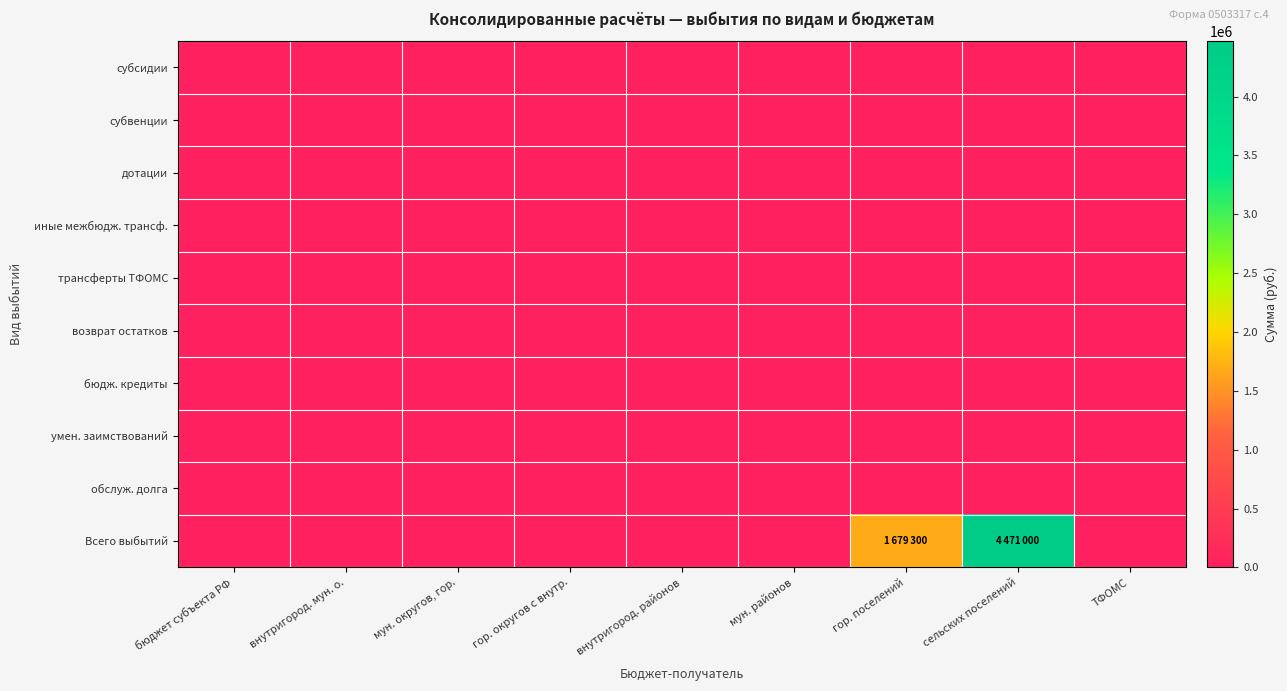

How many categories are shown in the chart?

9